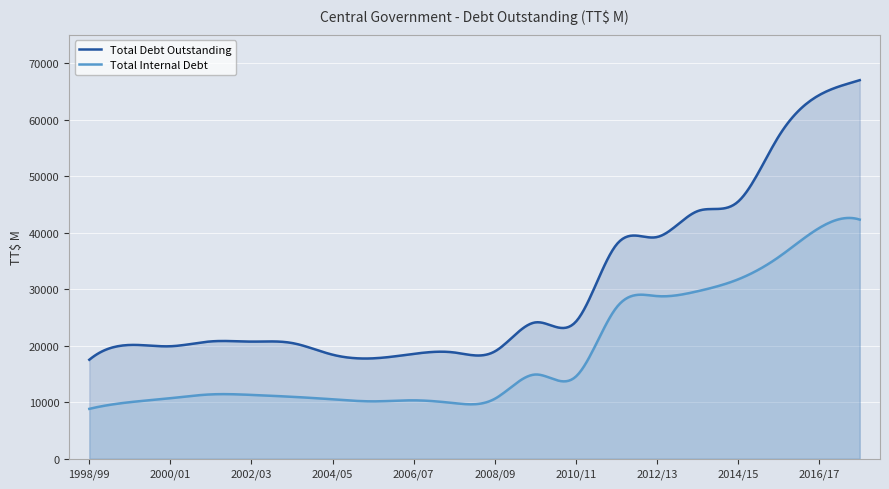

How many data points does each series have?

20